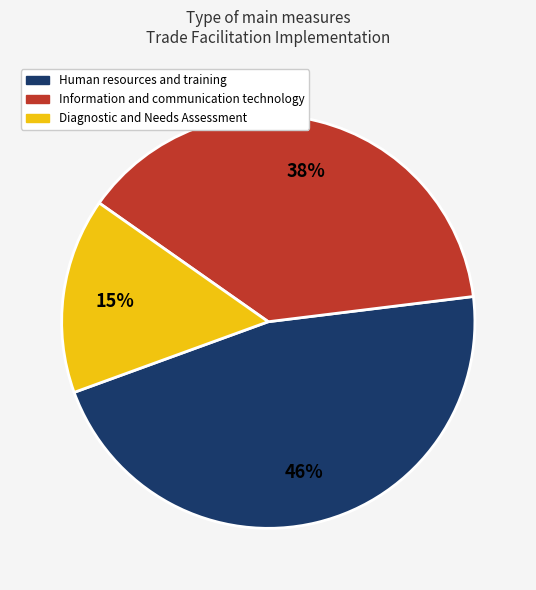

To the nearest percent, what is the average slice percentage?

33%